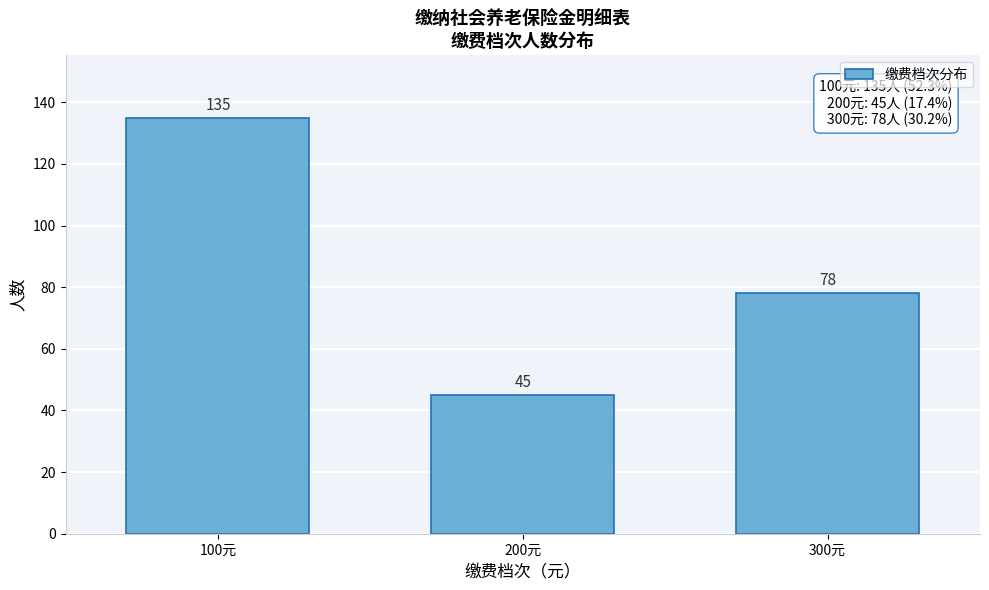

Reading right to left, what are all the values shown in this chart?

78	45	135